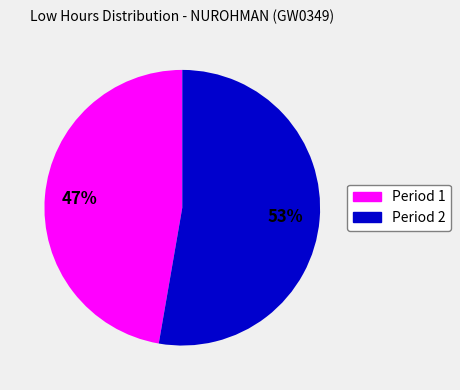

Does any single category account for the majority?

Yes